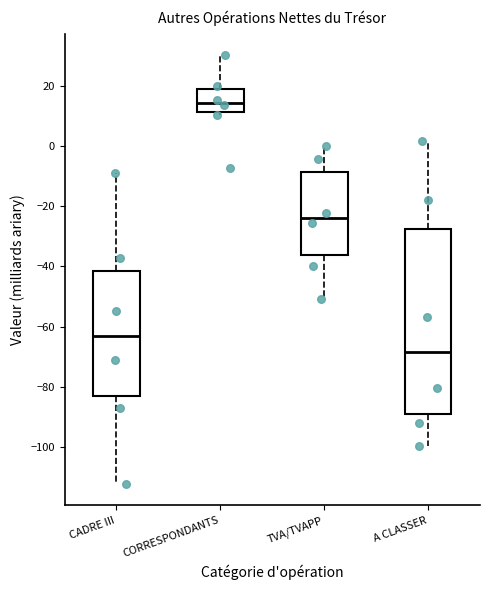

Reading left to right, read every box against the y-axis: the position of its median line, the range the box covers, and the ends of its whiskers. The values are not printed on the chart, so give them approximately, as read against the axis.

CADRE III: median -64, box -84 to -42, whiskers -112 to -8
CORRESPONDANTS: median 14, box 12 to 18, whiskers 10 to 30
TVA/TVAPP: median -24, box -36 to -8, whiskers -50 to 0
A CLASSER: median -68, box -90 to -28, whiskers -100 to 2